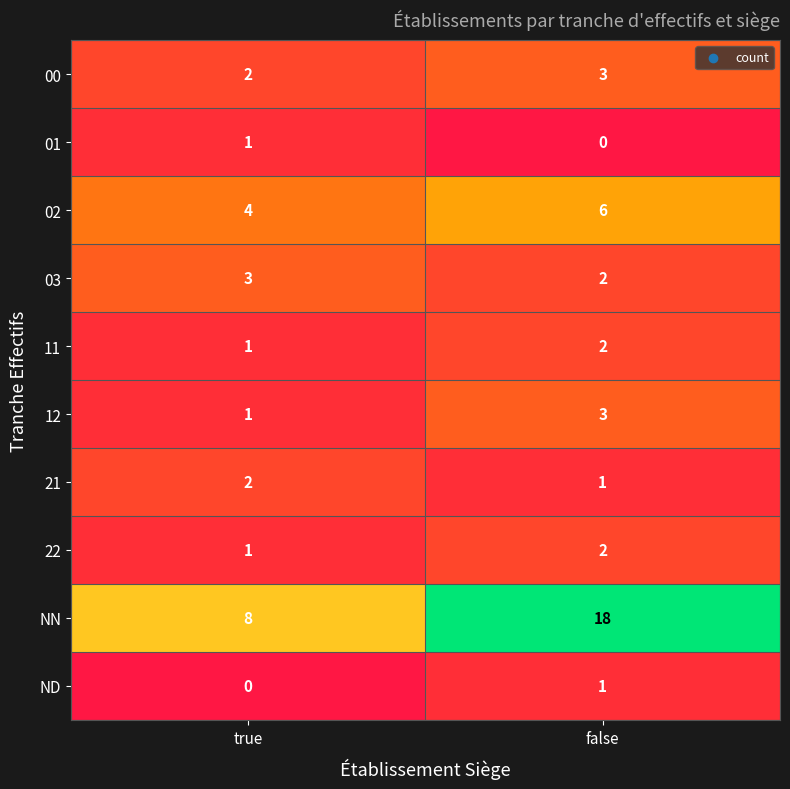

What is the total value across all series at false?

38